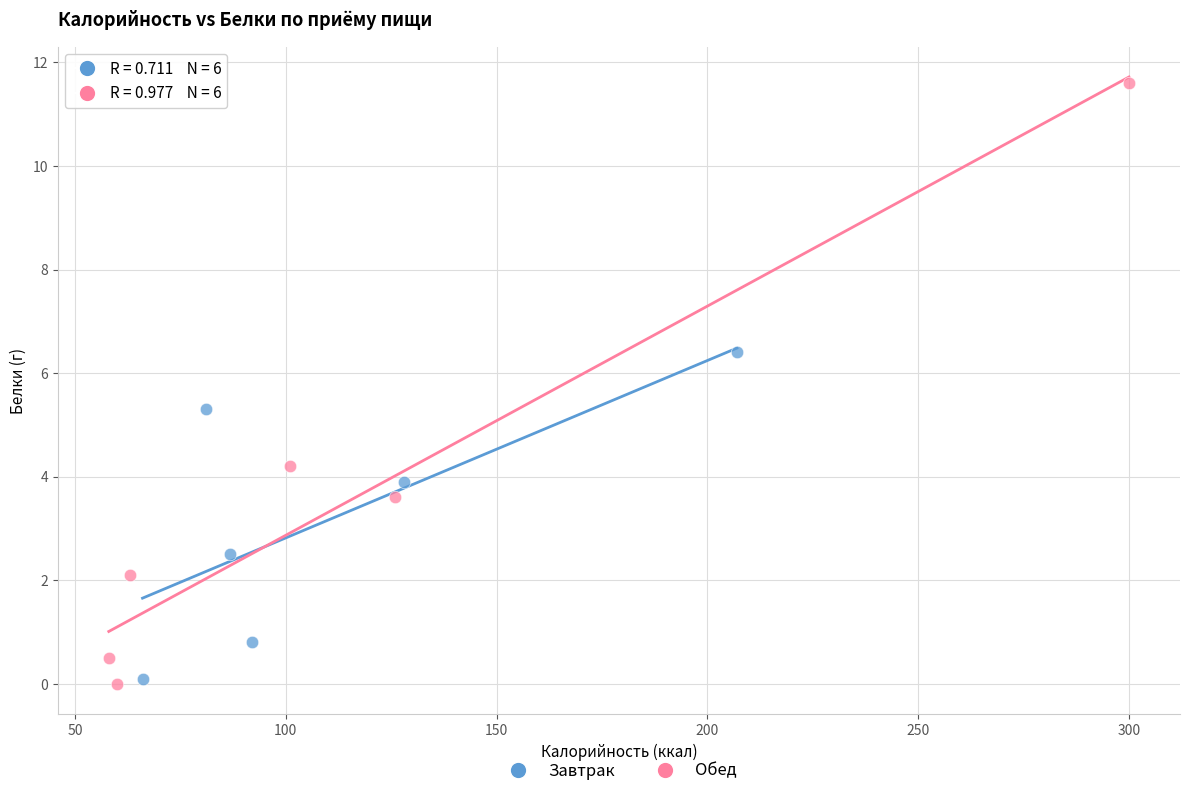

Which series has the largest Y range (max minus min)?

Обед